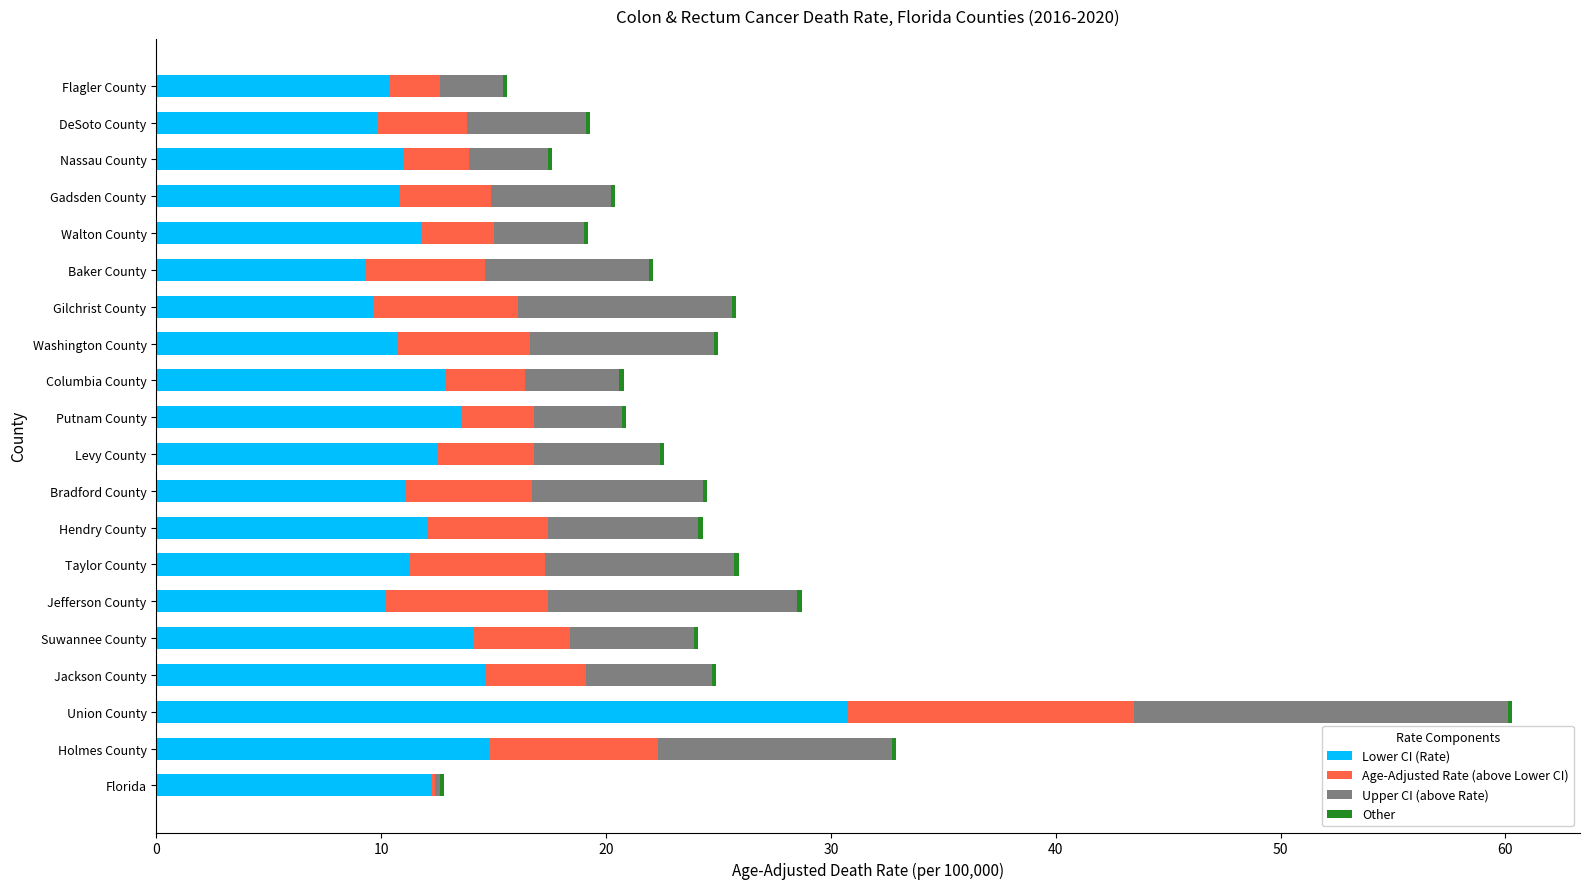

What is the highest value of the Lower CI (Rate) series?

30.7